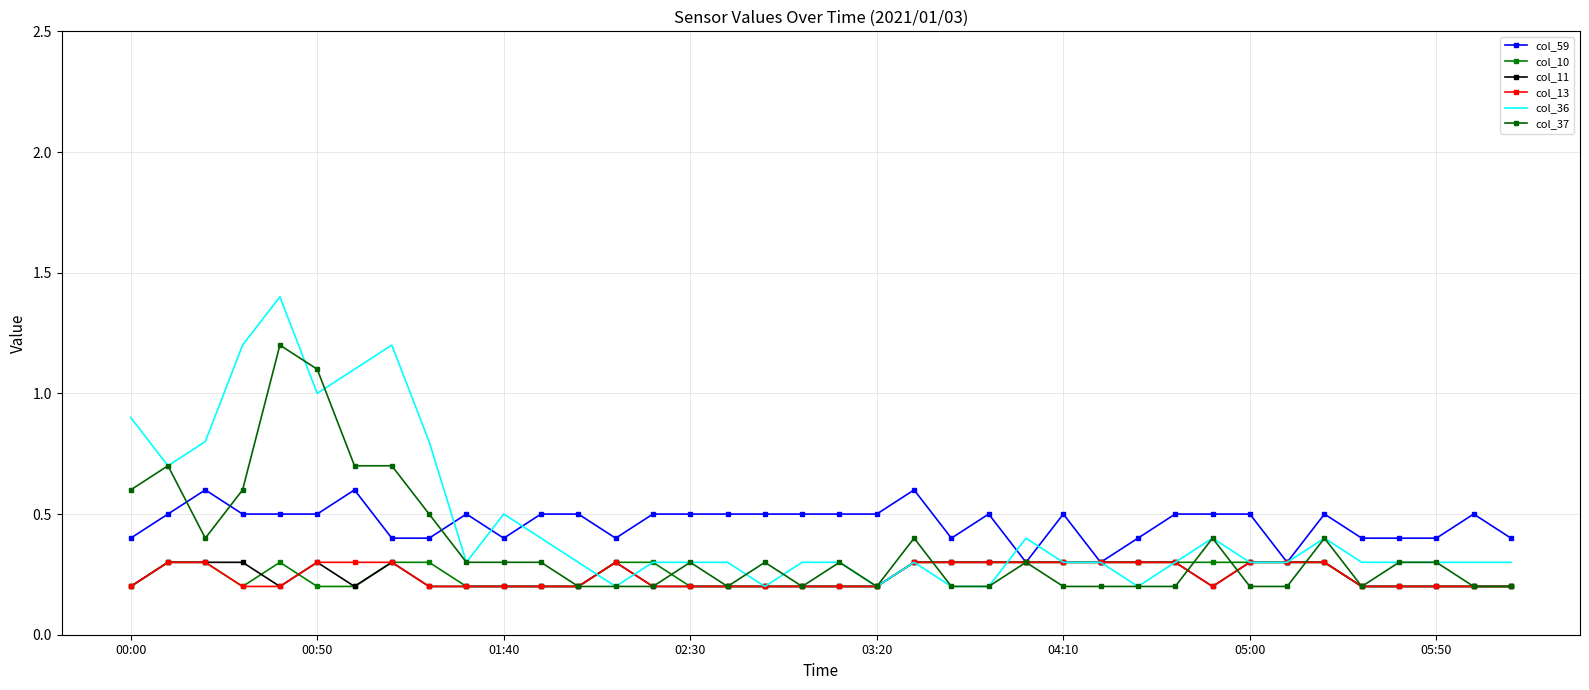

Which series has the widest spread of values?

col_36